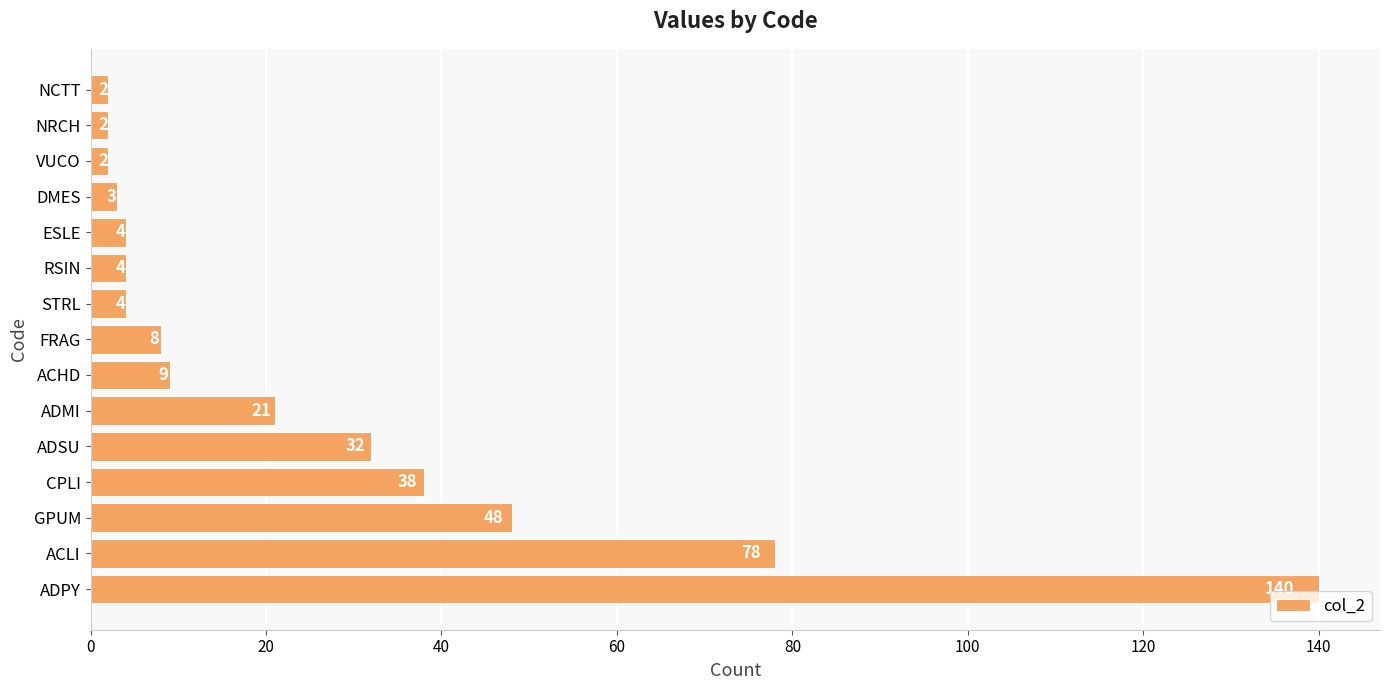

What is the greatest value displayed?

140